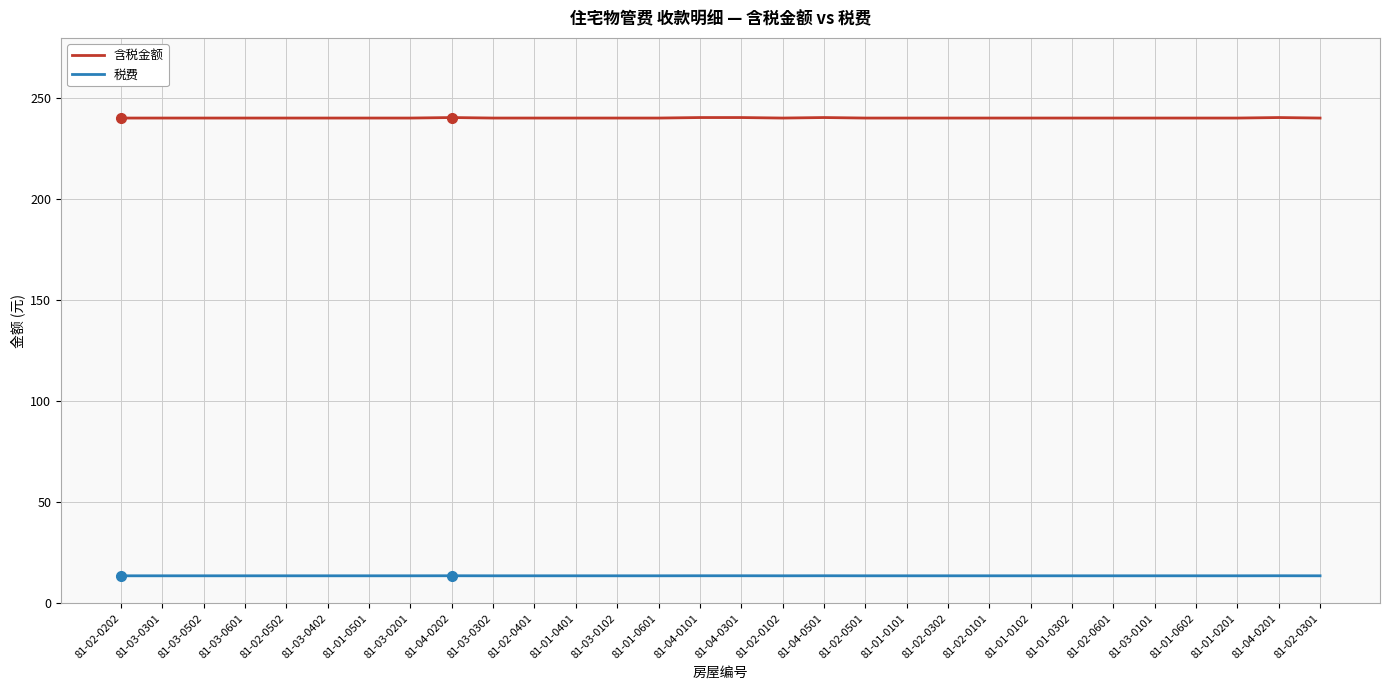

What is the lowest value of the 含税金额 series?

240.3